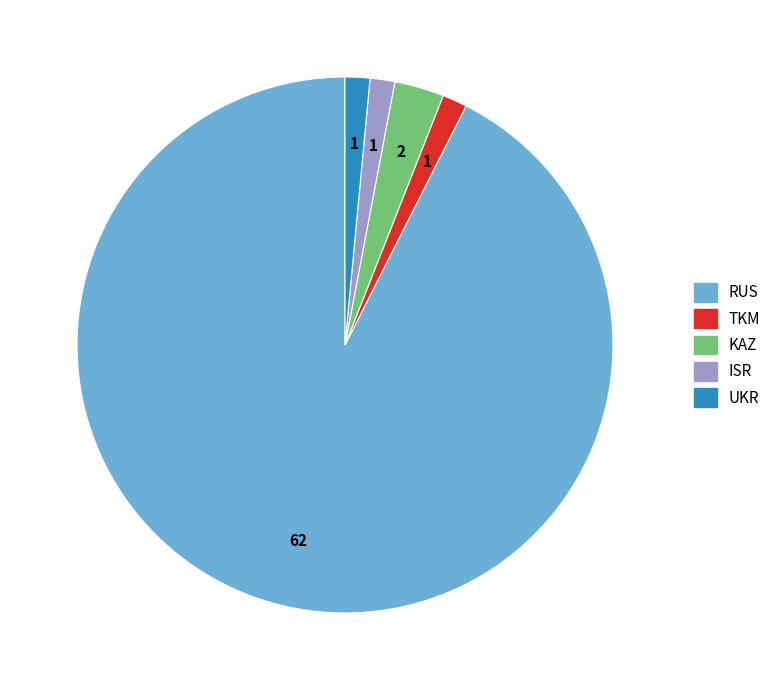

How many slices are in this pie chart?

5